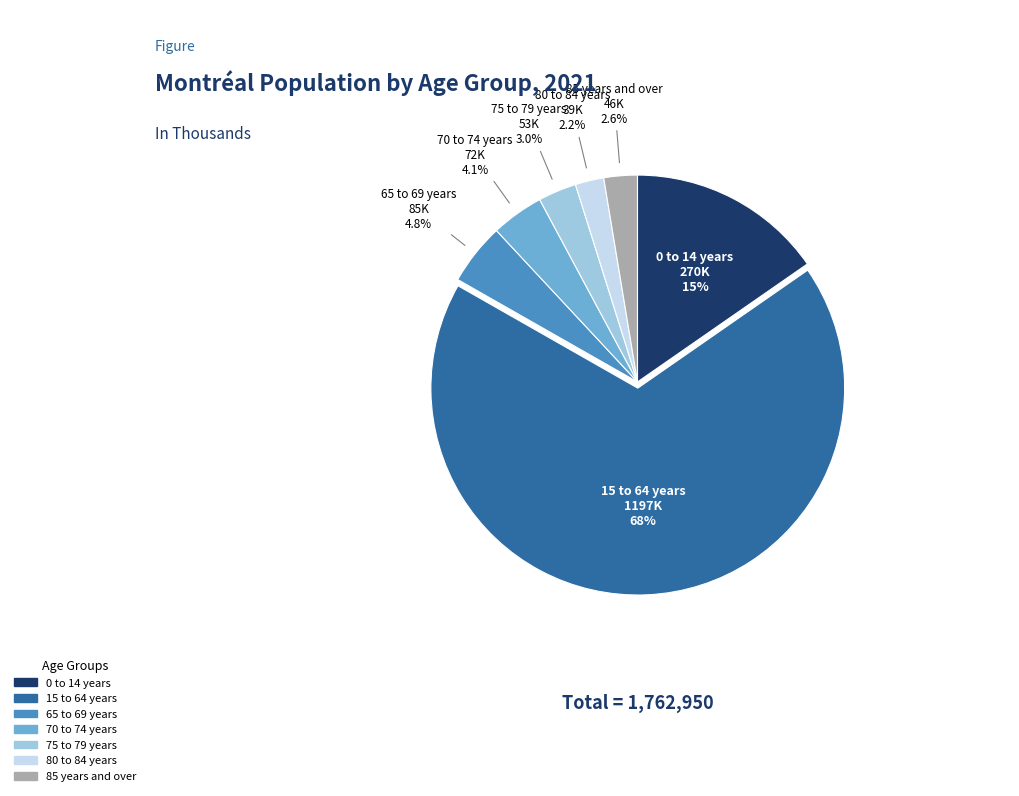

What is the largest slice in the pie chart?

15 to 64 years